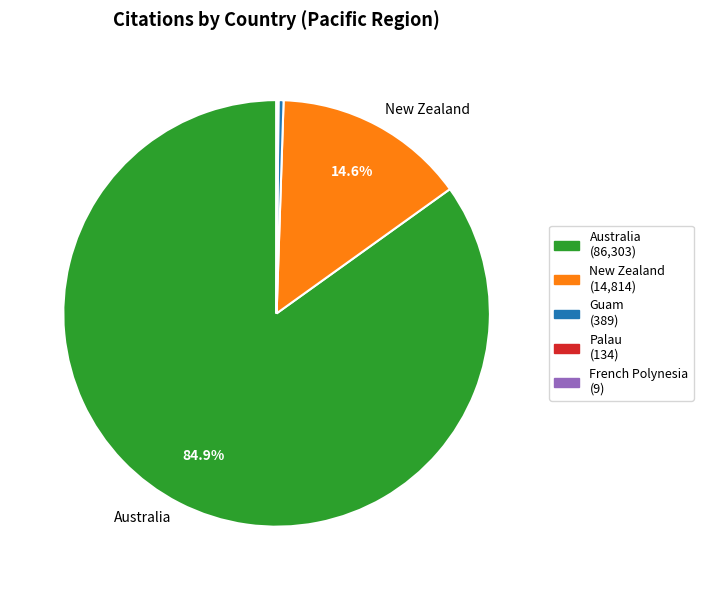

Does any single category account for the majority?

Yes